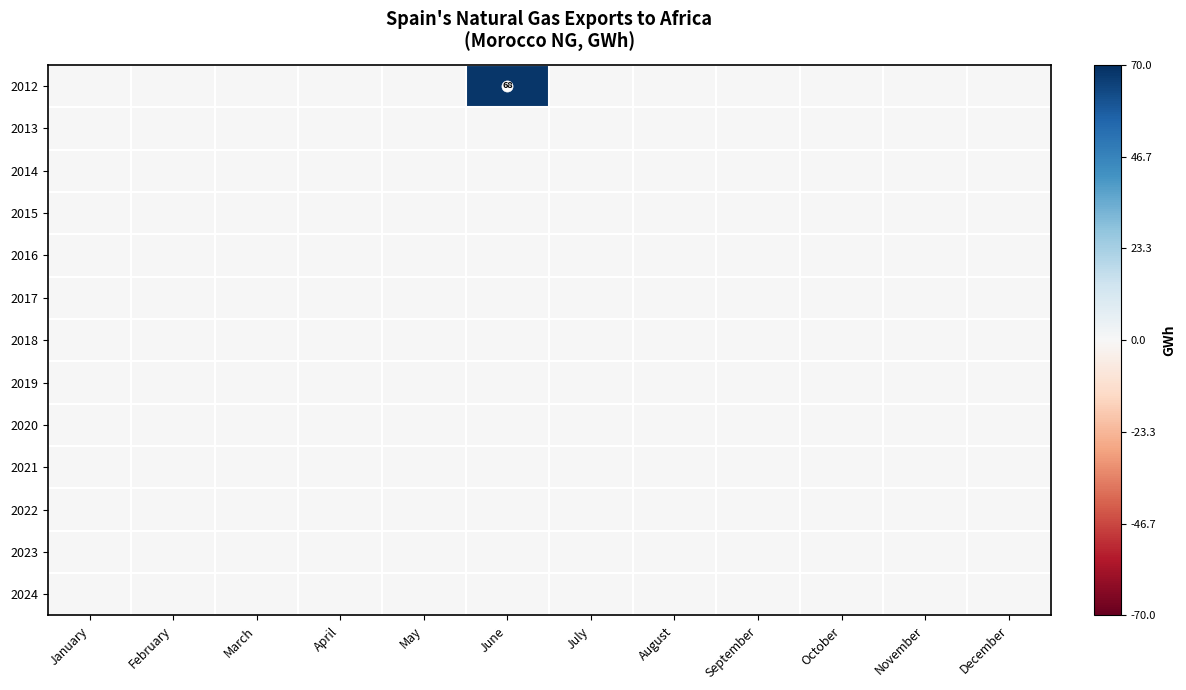

List the labels in order of 2024 value, largest first.

January, February, March, April, May, June, July, August, September, October, November, December